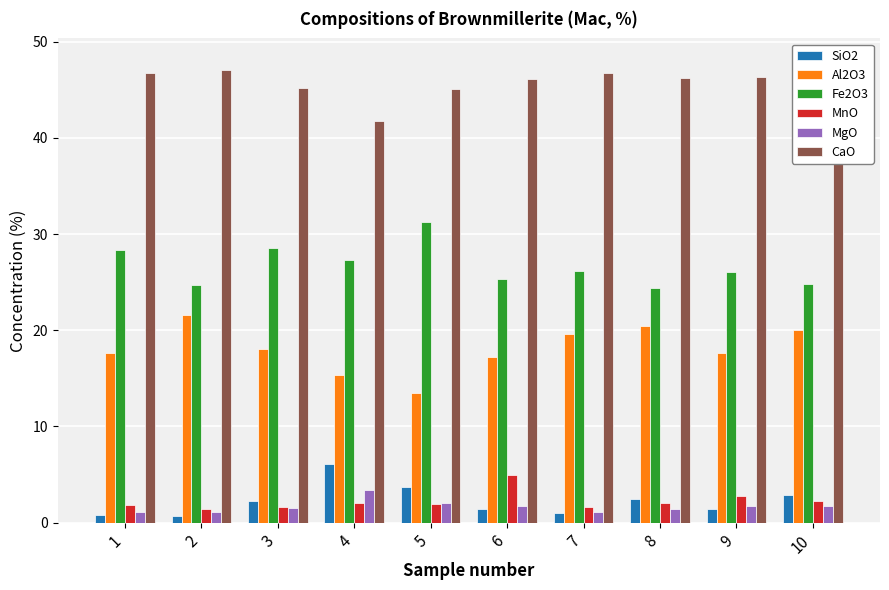

How many data points in MnO are less than 2?

5